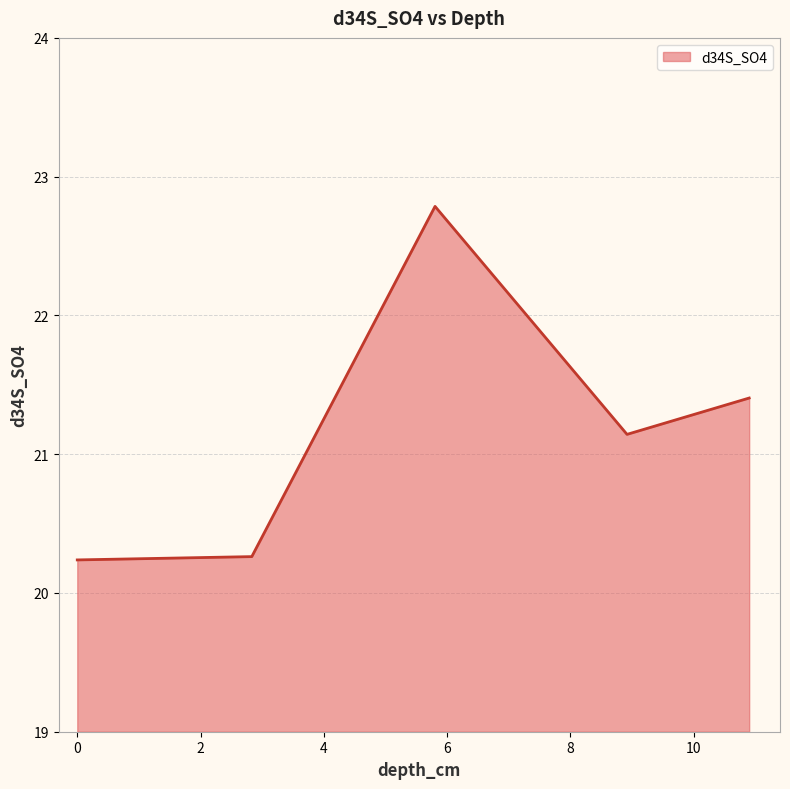

What is the difference between the maximum and minimum values?

2.5